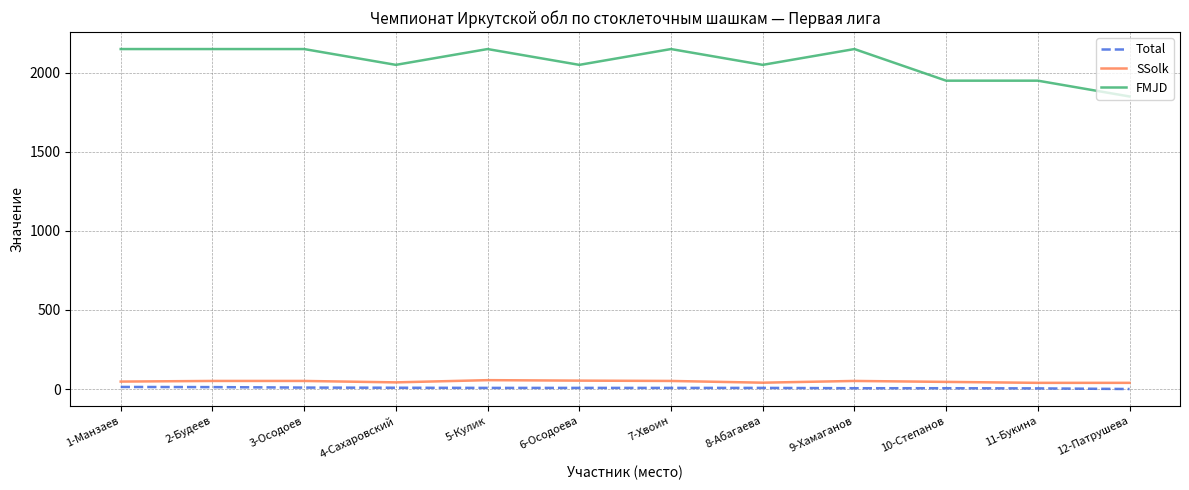

True or false: Total and FMJD cross at least once.

False